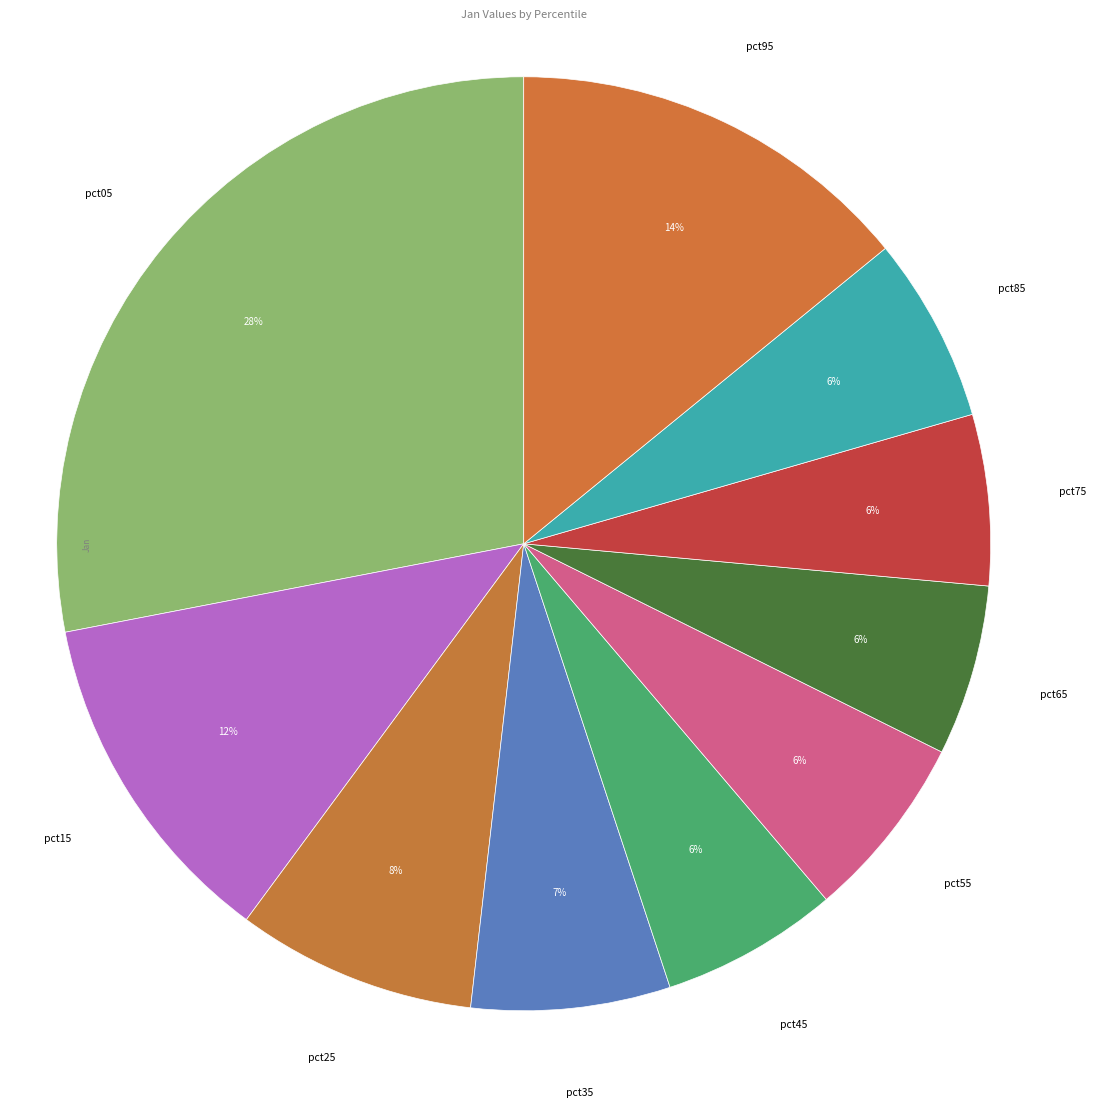

How many segments does this pie chart have?

10